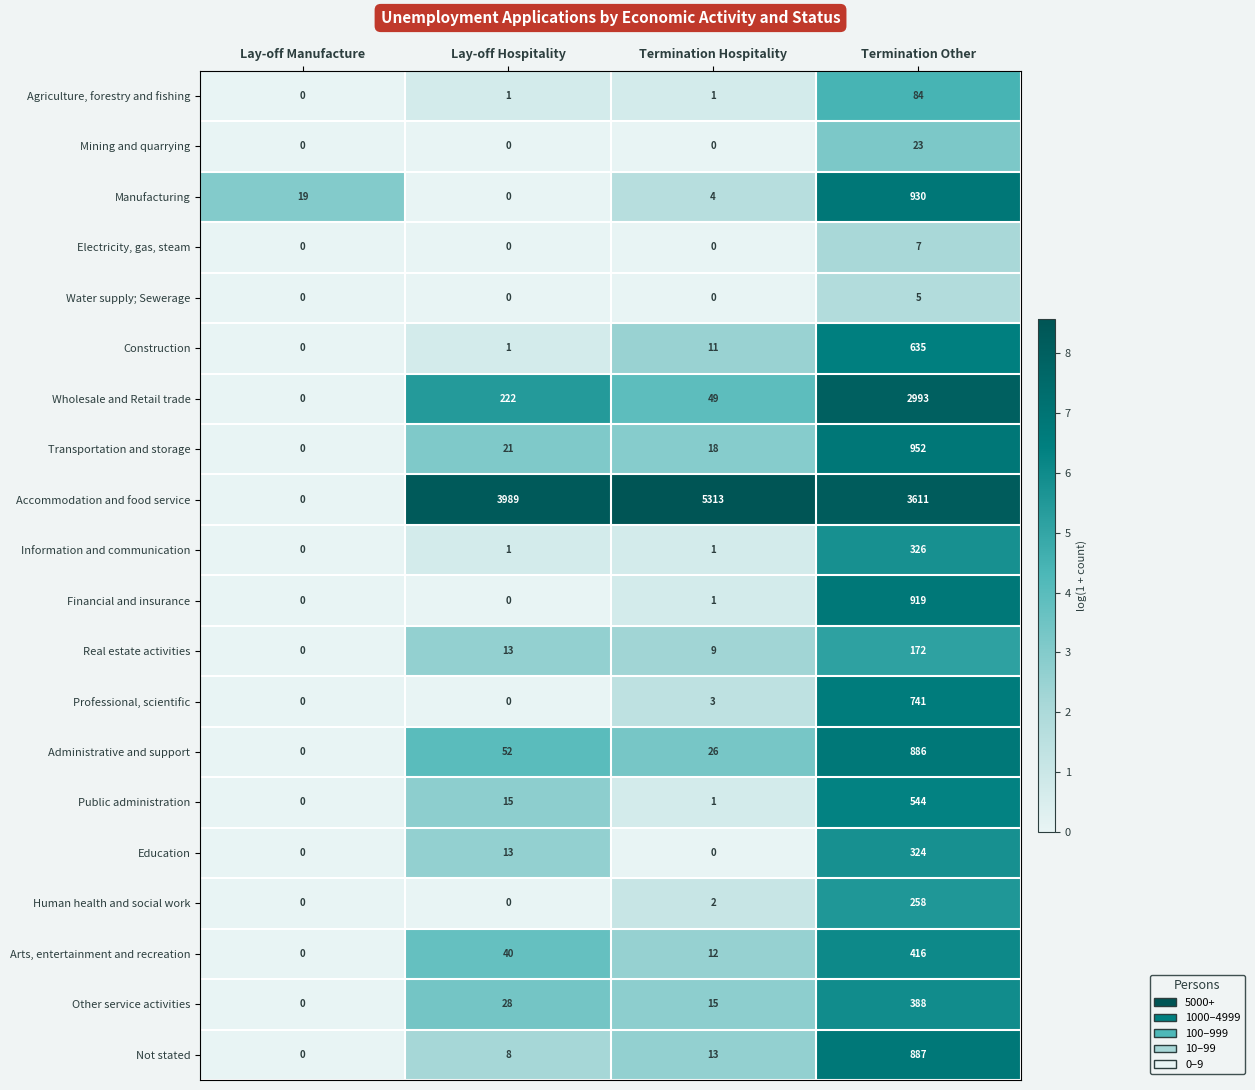

Which category has the highest value in the Accommodation and food service series?

Termination Hospitality